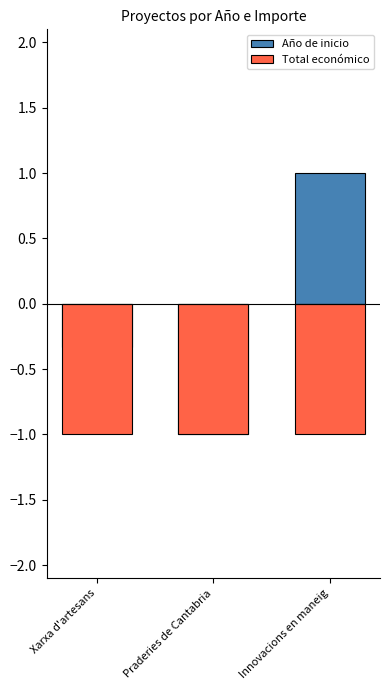

Which series changed the most between Praderies de Cantabria and Innovacions en maneig?

Año de inicio